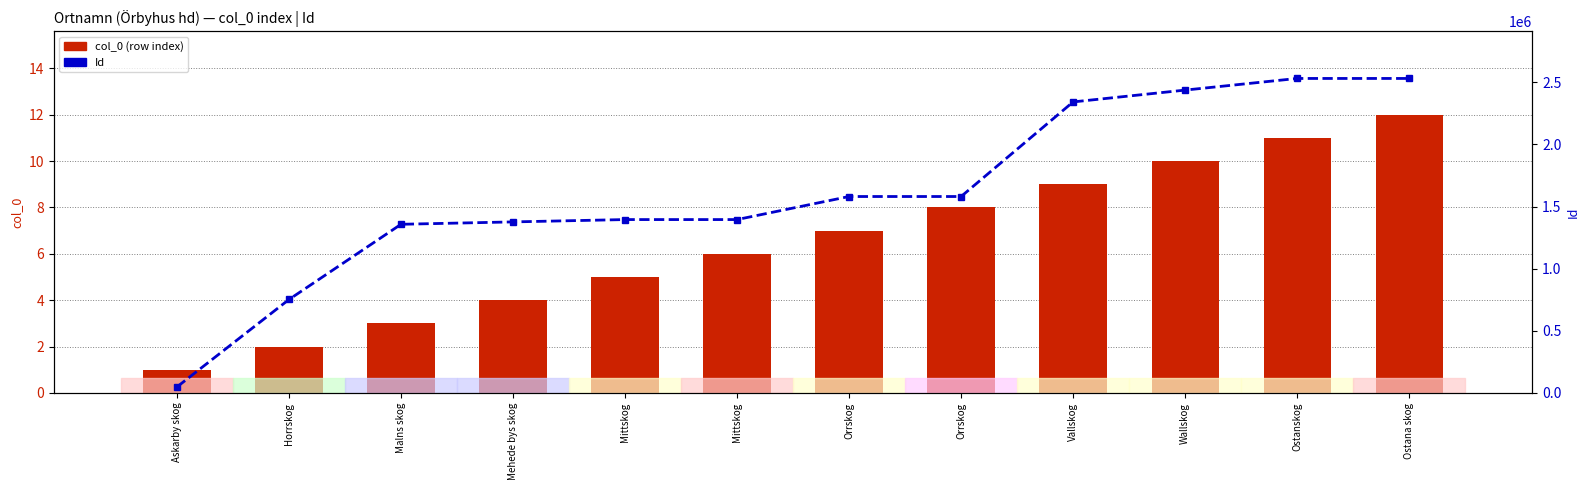

Reading left to right, list all the values displayed in this chart.

col_0 (row index): Askarby skog=1	Horrskog=2	Malns skog=3	Mehede bys skog=4	Mittskog=5	Mittskog=6	Orrskog=7	Orrskog=8	Vallskog=9	Wallskog=10	Ostanskog=11	Ostana skog=12
Id: Askarby skog=48283	Horrskog=751800	Malns skog=1356869	Mehede bys skog=1376085	Mittskog=1394848	Mittskog=1394849	Orrskog=1580362	Orrskog=1580363	Vallskog=2341529	Wallskog=2436767	Ostanskog=2530406	Ostana skog=2530416